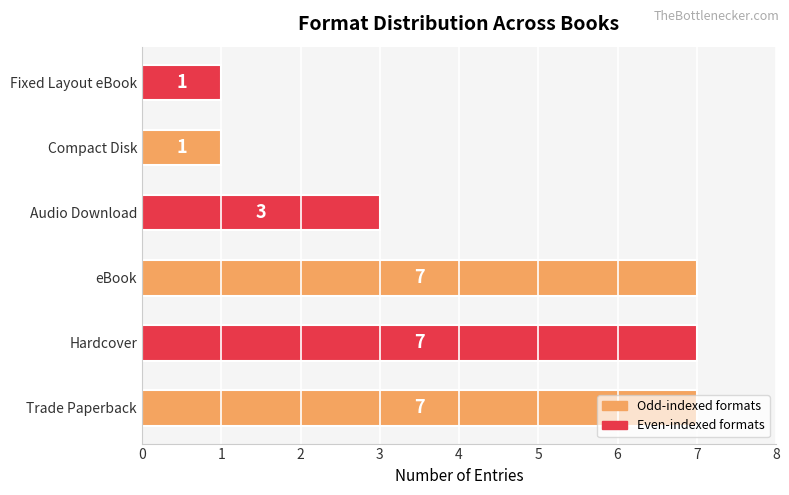

True or false: the data shows 7 at Trade Paperback.

True